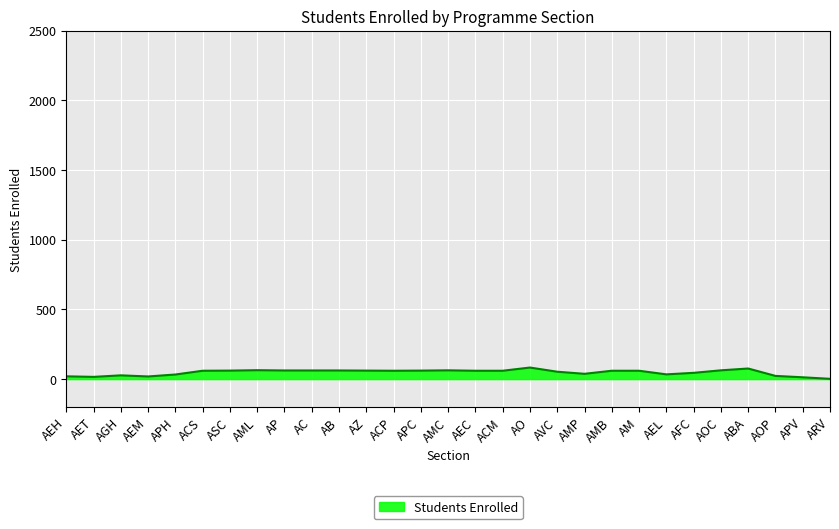

What position from the left is AGH?

3